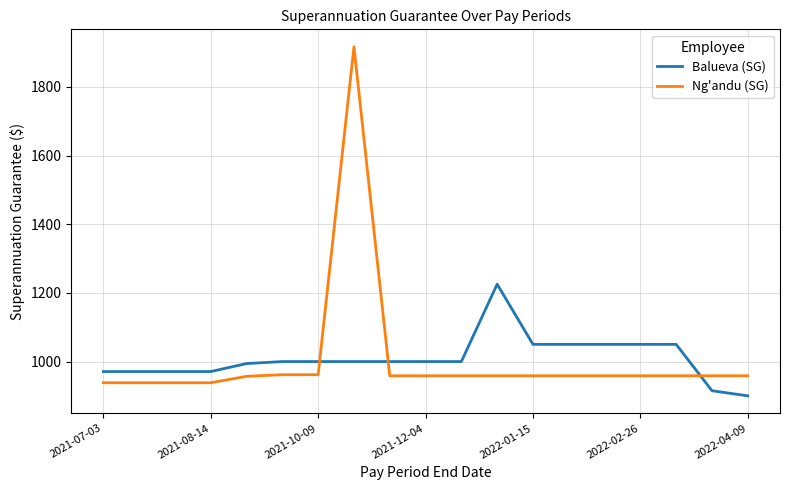

List the series in order of their peak value, highest first.

Ng'andu (SG), Balueva (SG)